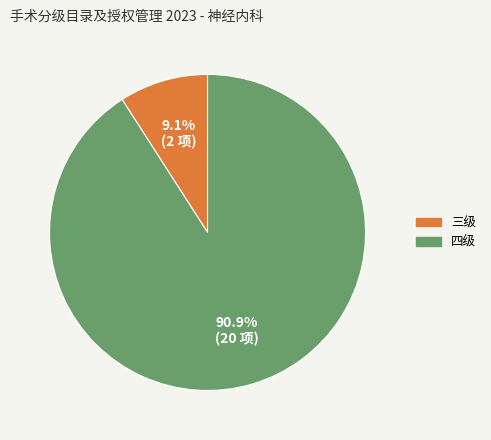

Which has a higher value, 四级 or 三级?

四级